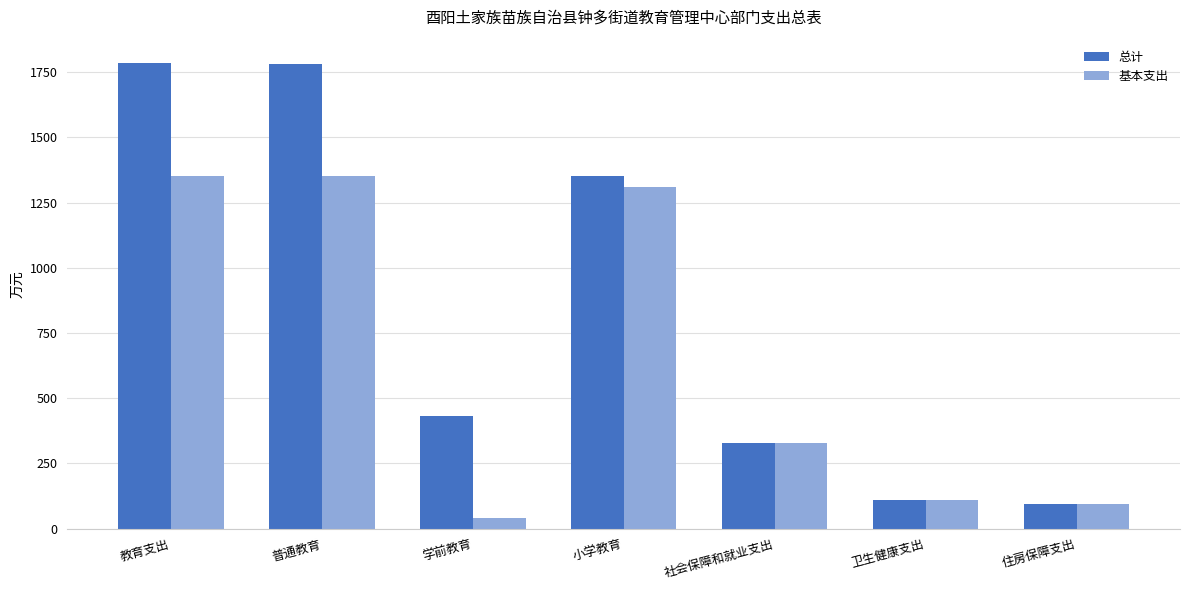

Is it true that 基本支出 equals 1350.5 at 普通教育?

True